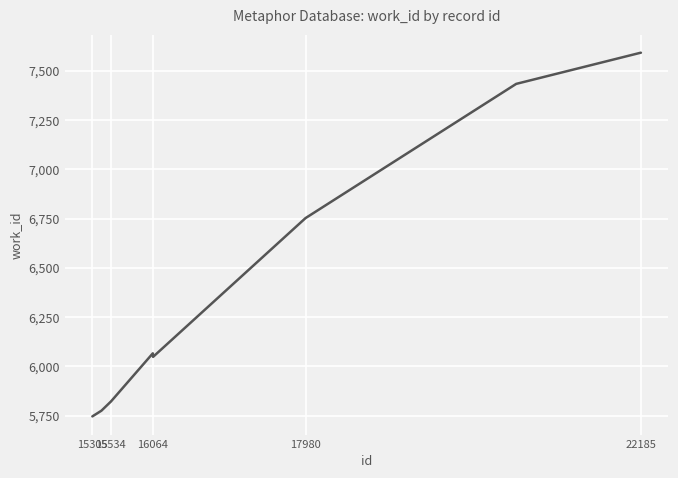

What is the maximum value shown in the chart?

7591